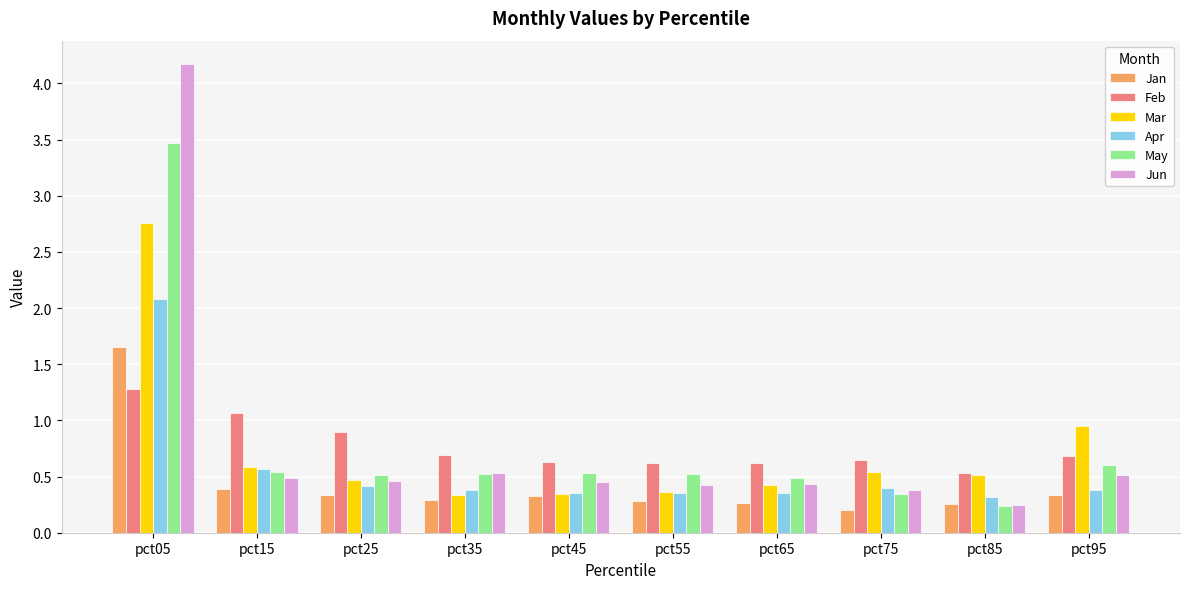

At which category is the sum across all series the highest?

pct05